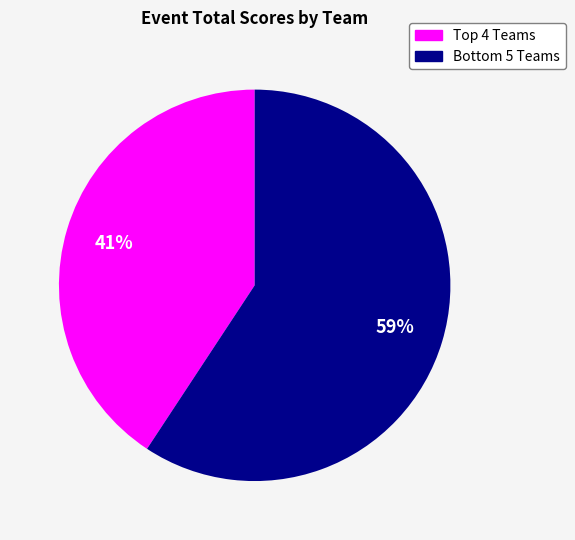

To the nearest percent, what is the average slice percentage?

50%